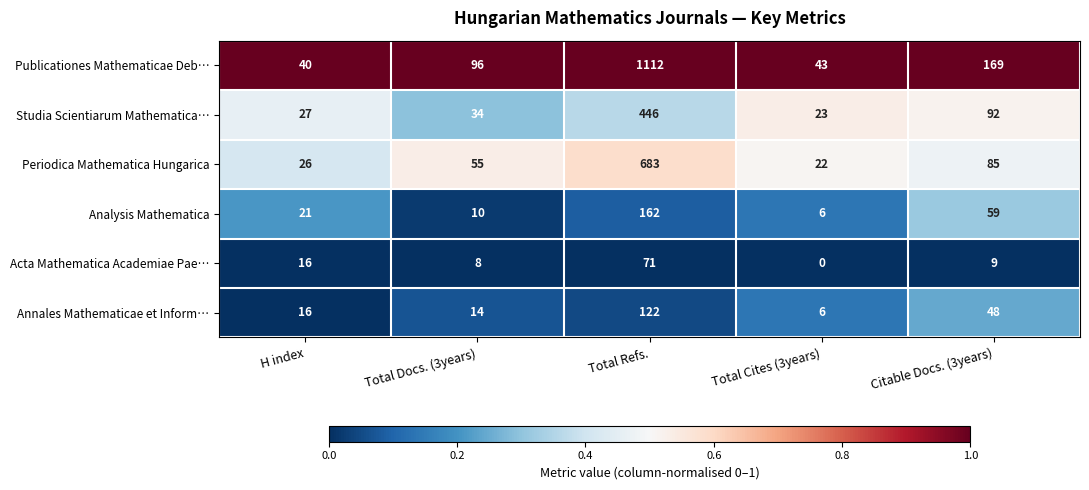

Which category has the highest value across all series?

Total Refs.